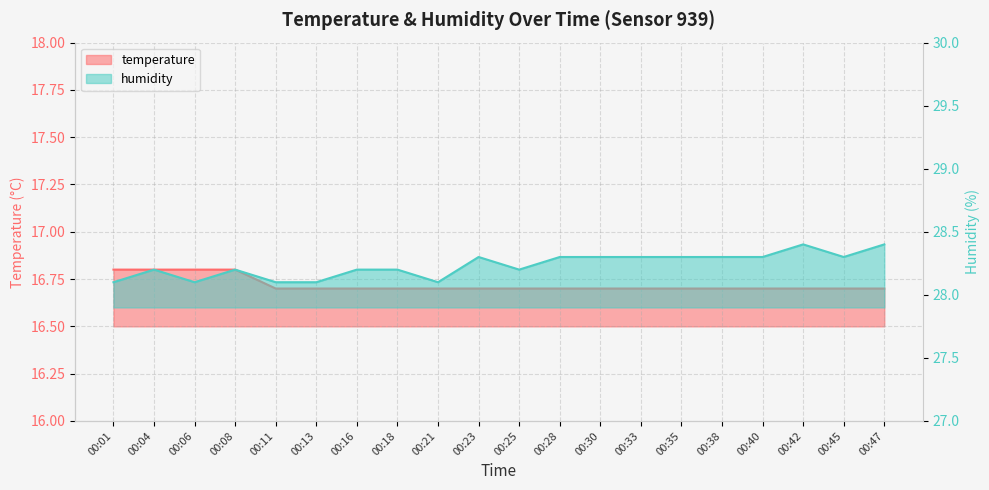

What value does the humidity series have at 00:08?

28.2